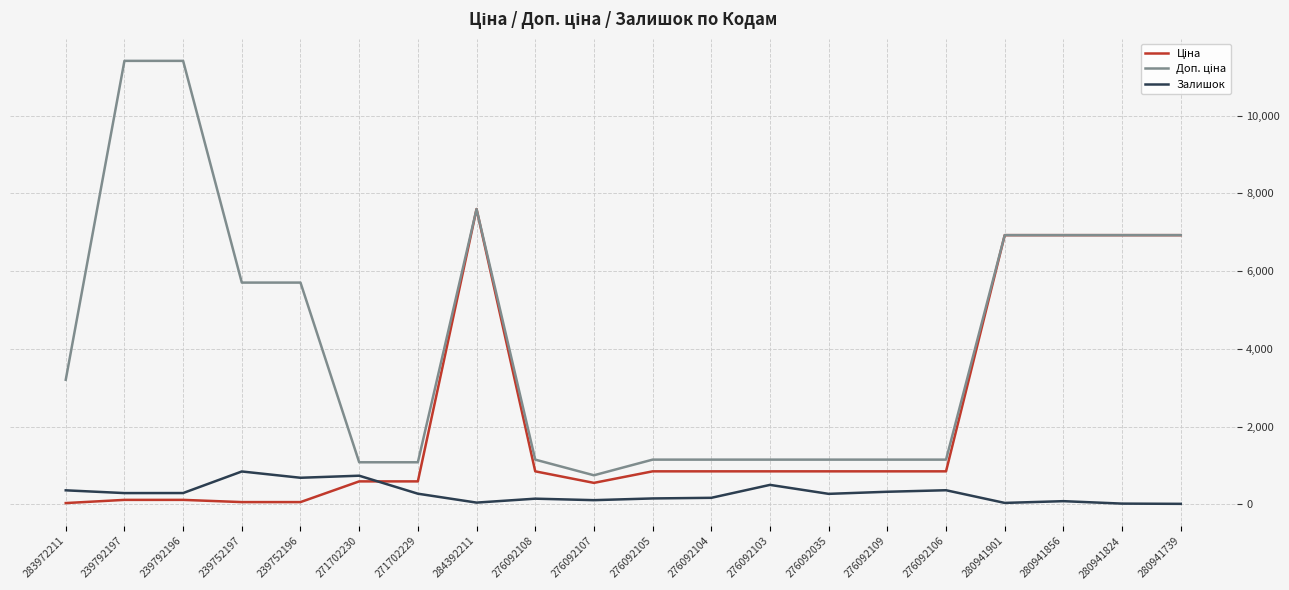

How many lines are shown in the chart?

3